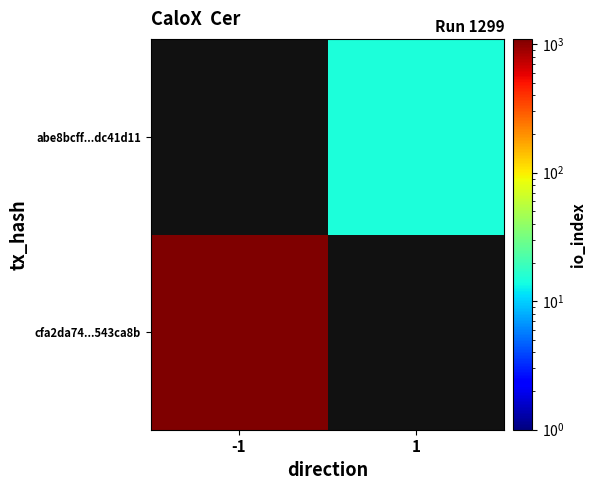

List the series in order of their overall mean, lowest first.

cfa2da74...543ca8b, abe8bcff...dc41d11